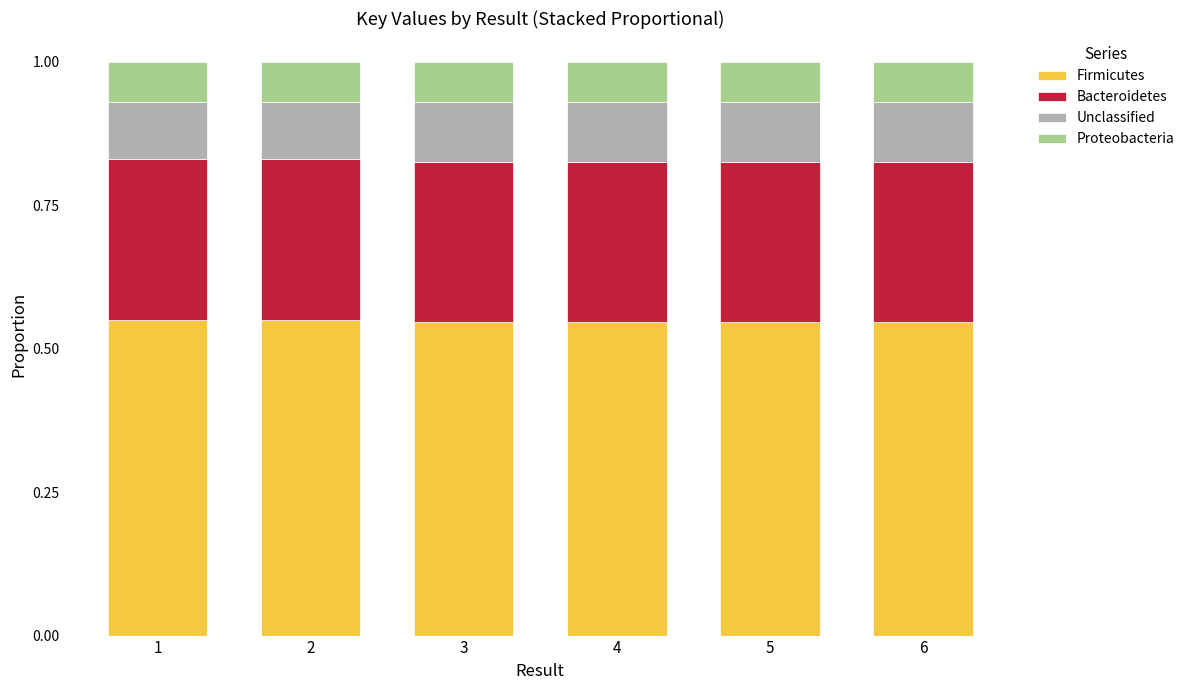

True or false: Firmicutes has a value of 0.8 at 6.

False